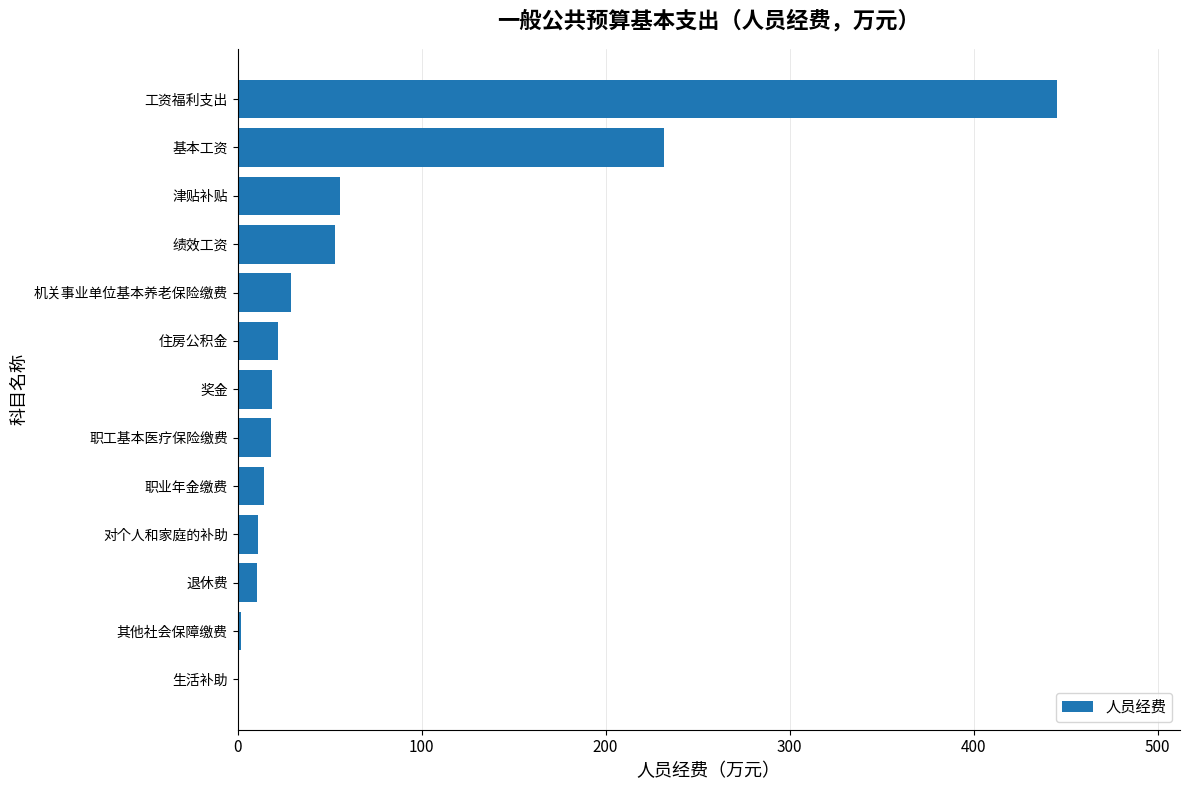

Is it true that the value at 机关事业单位基本养老保险缴费 is 29.1?

True